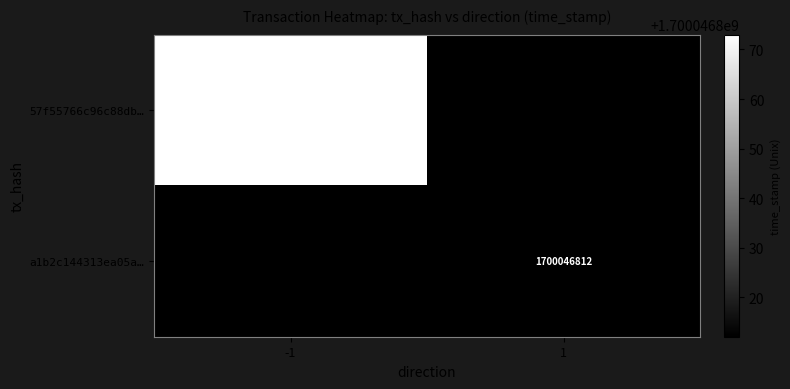

Which series has the largest total across all categories?

57f55766c96c88db9066cdc5127341a02bf3373